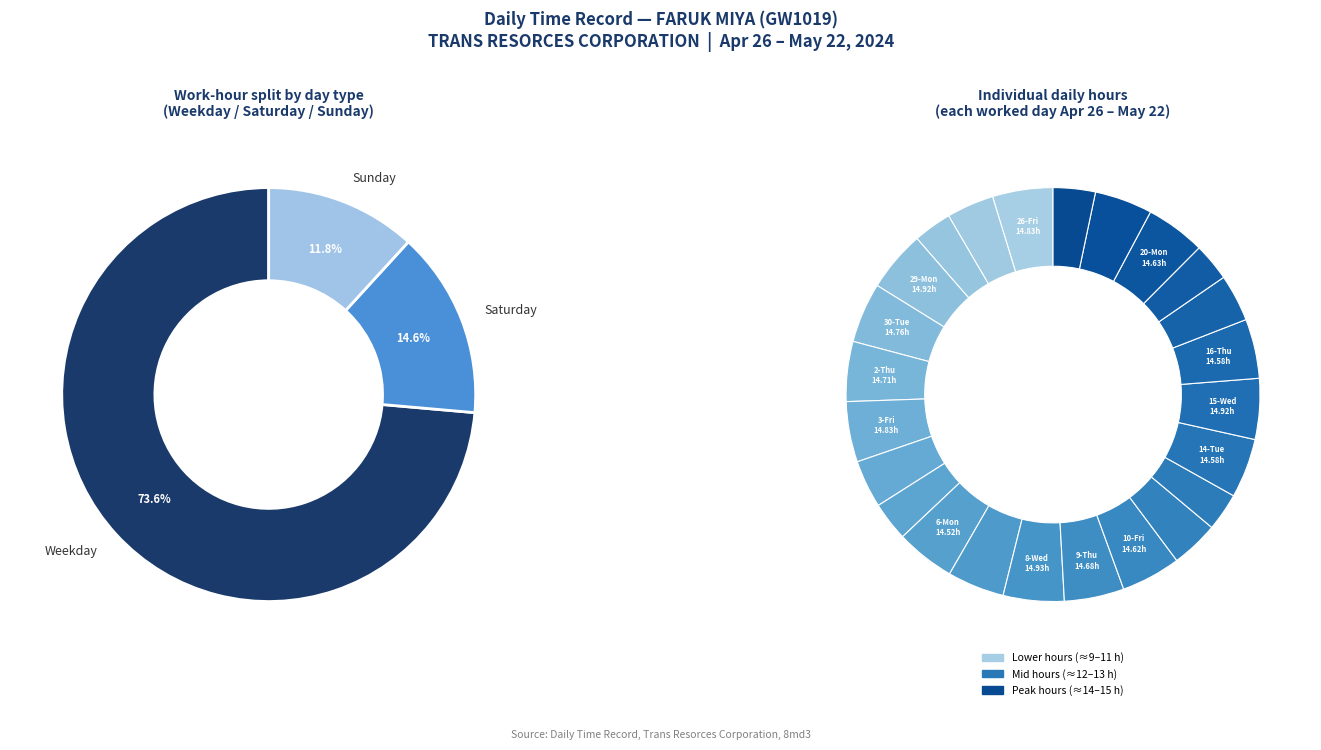

Is it true that 27-Sat is 11% of the pie?

False